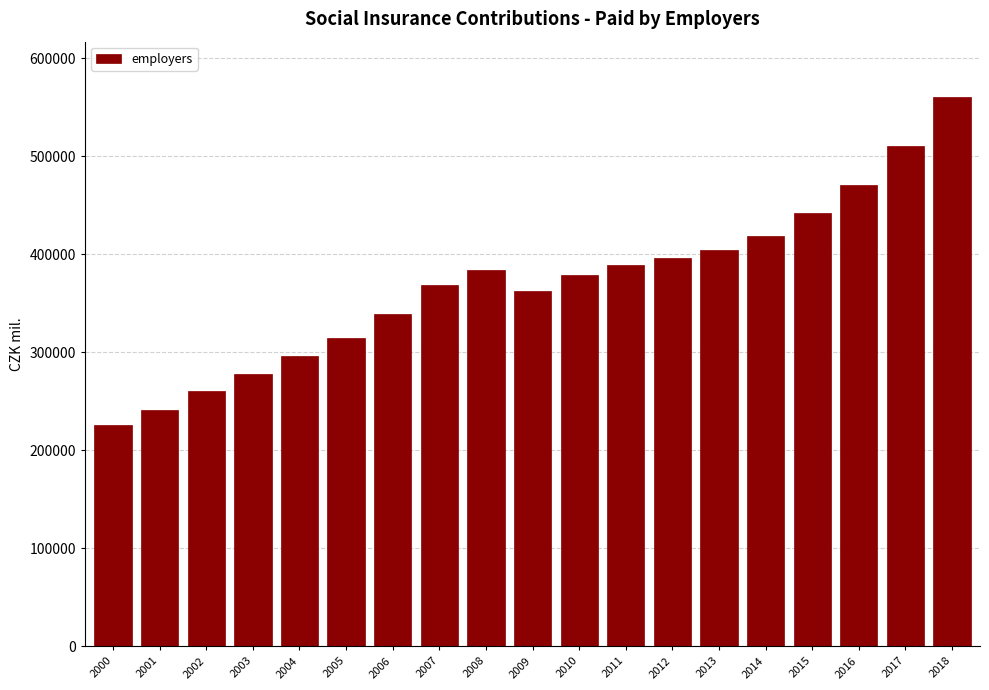

Reading right to left, what are all the values shown in this chart?

561062	511134	470705	442060	418489	404649	396717	389617	378900	362515	383746	369127	338761	314689	296396	277696	260871	241273	225487